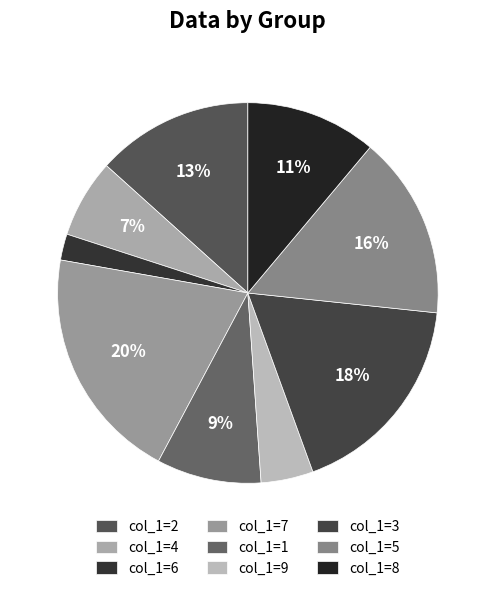

Rank the categories by value from lowest to highest.

col_1=6, col_1=9, col_1=4, col_1=1, col_1=8, col_1=2, col_1=5, col_1=3, col_1=7